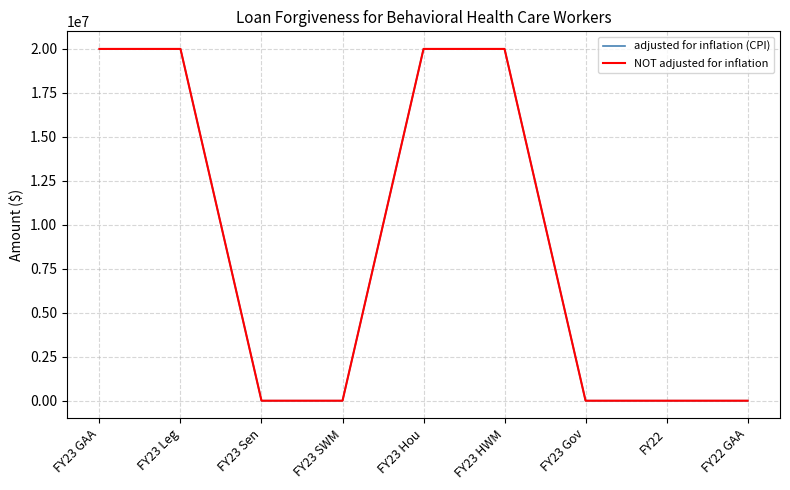

How many values in NOT adjusted for inflation are above zero?

4